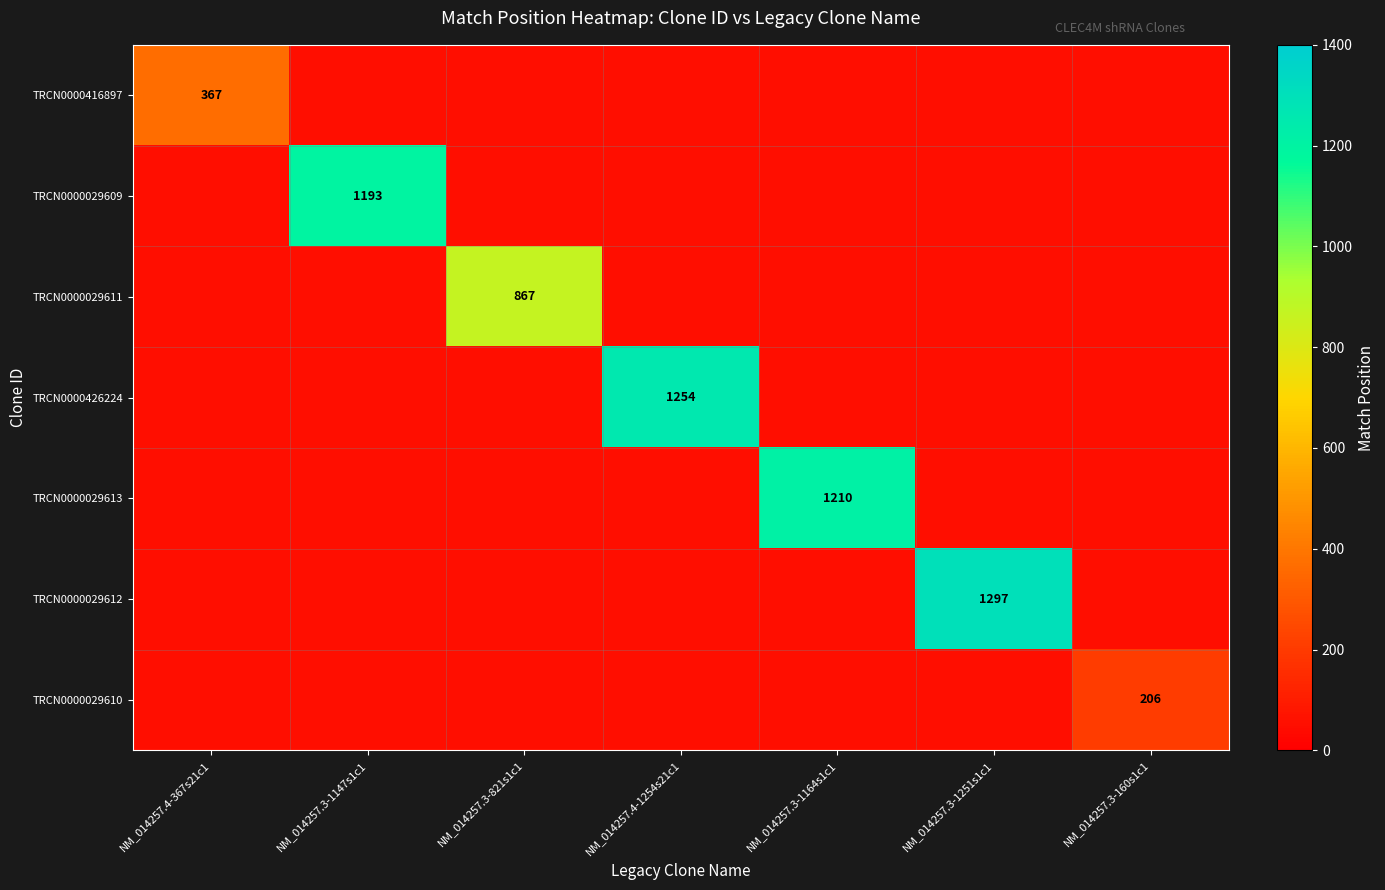

The TRCN0000029609 series shows 1193 at NM_014257.3-1147s1c1. True or false?

True